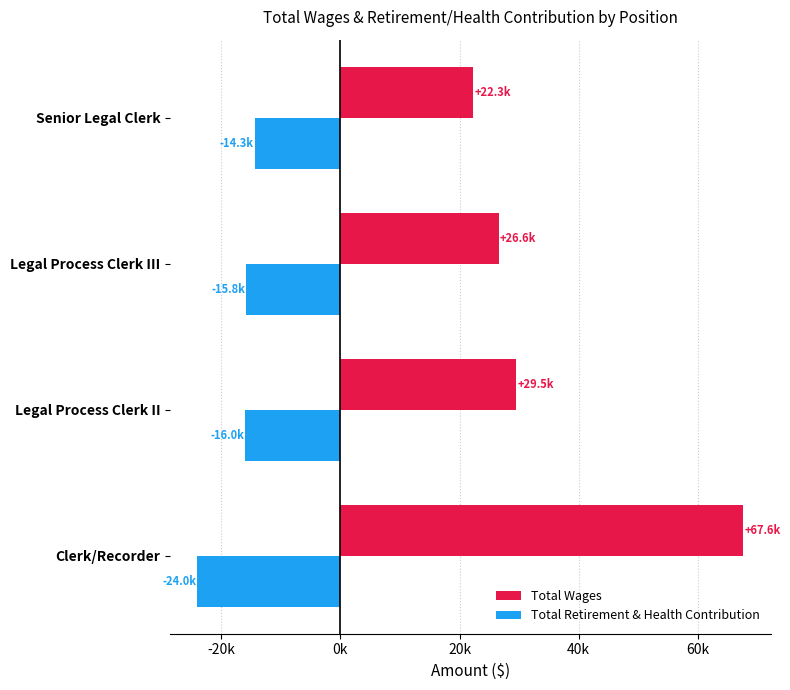

What are all the series names shown in the legend?

Total Wages, Total Retirement & Health Contribution